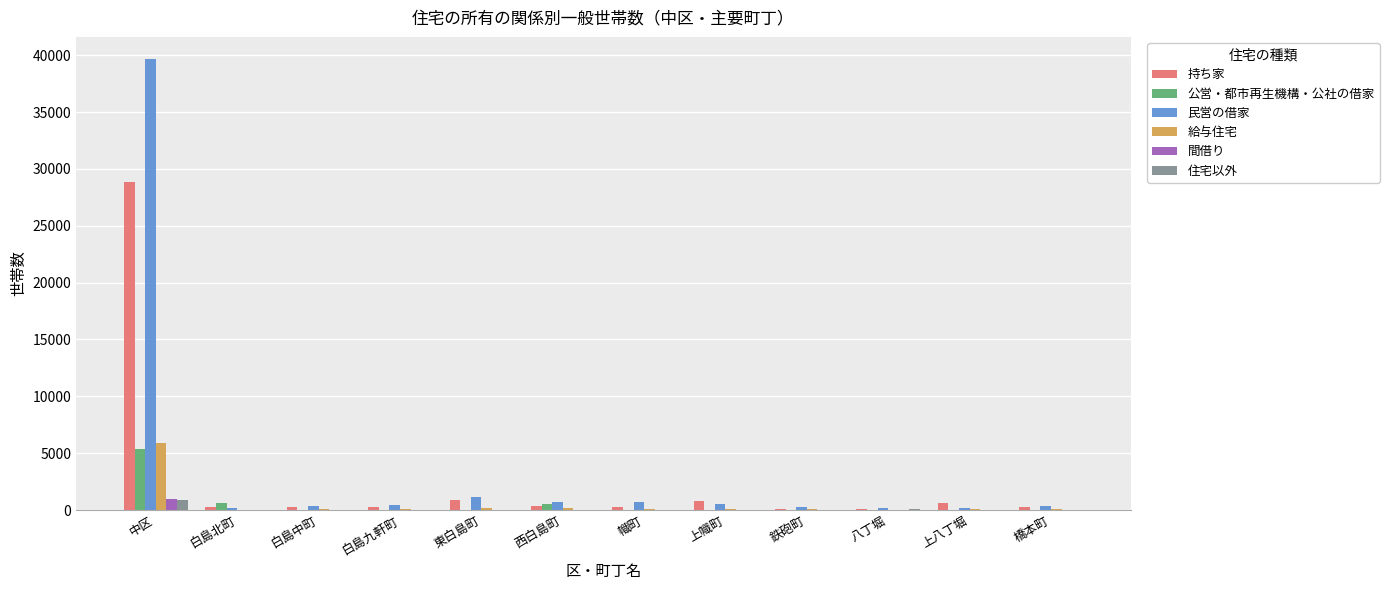

Are the bars grouped side by side (vs. stacked)?

Yes